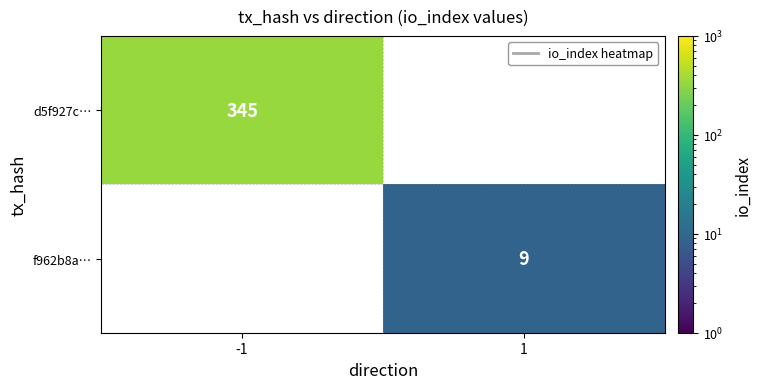

The d5f927c… series shows 116 at -1. True or false?

False